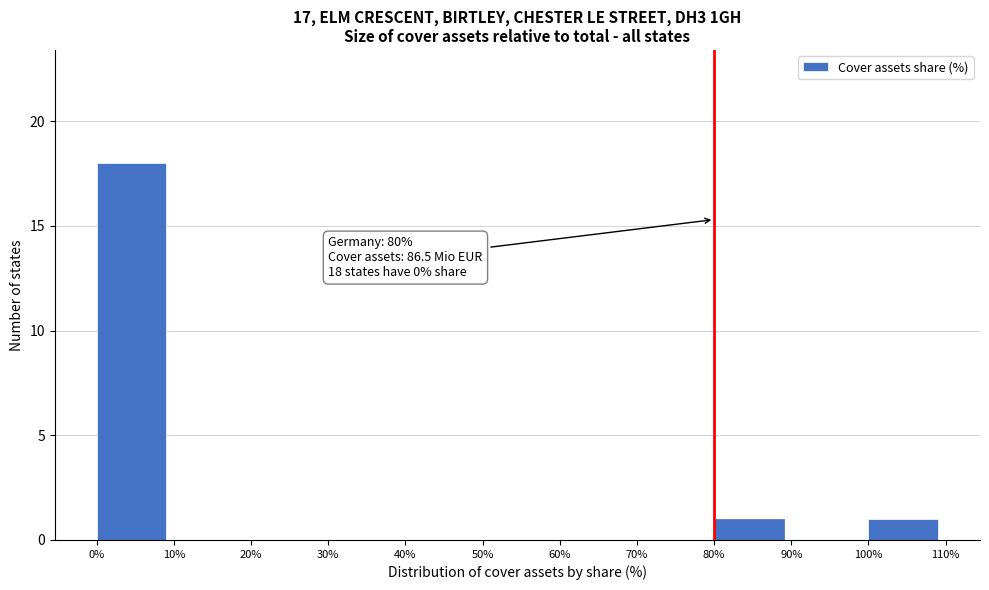

Reading right to left, transcribe all the data shown in this chart.

100%=1	90%=0	80%=1	70%=0	60%=0	50%=0	40%=0	30%=0	20%=0	10%=0	0%=18